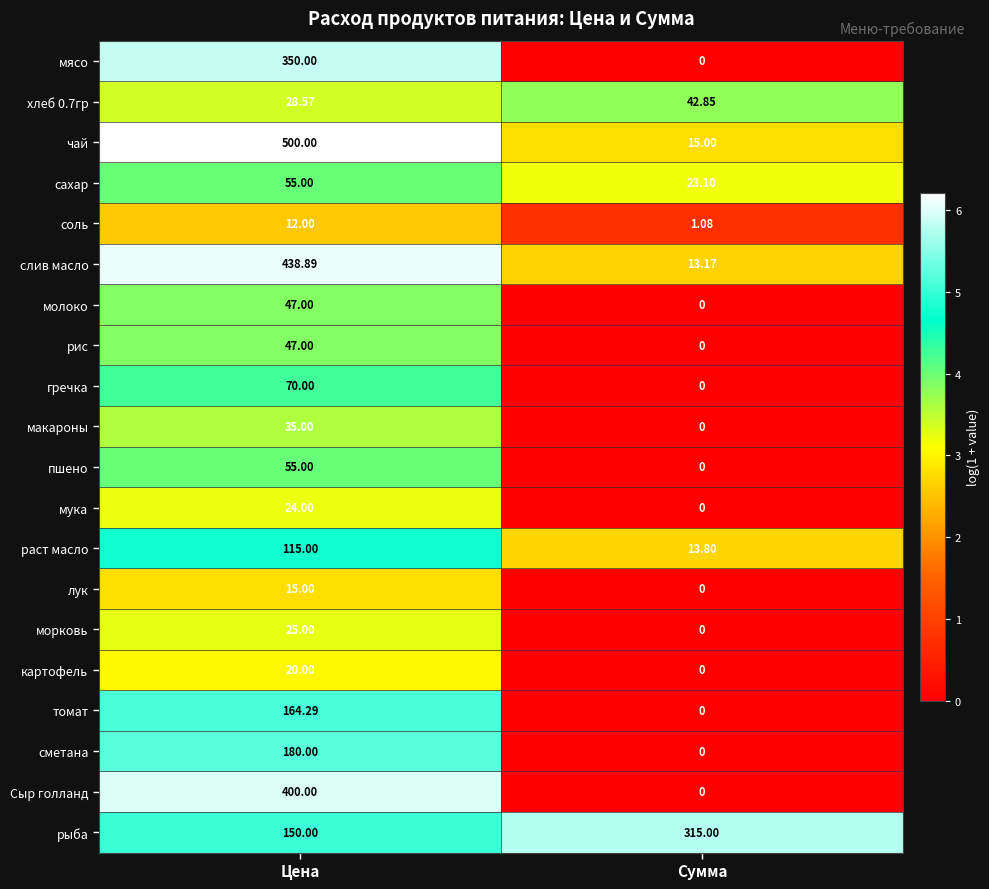

At which category does the chart reach its peak across all series?

Цена